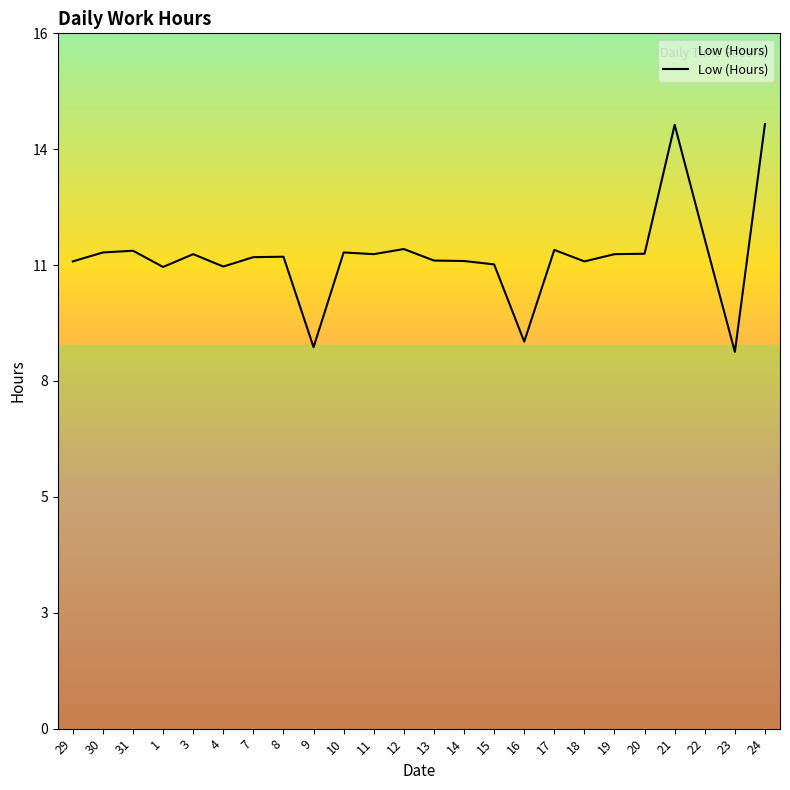

True or false: the data shows 3.4 at 3.

False